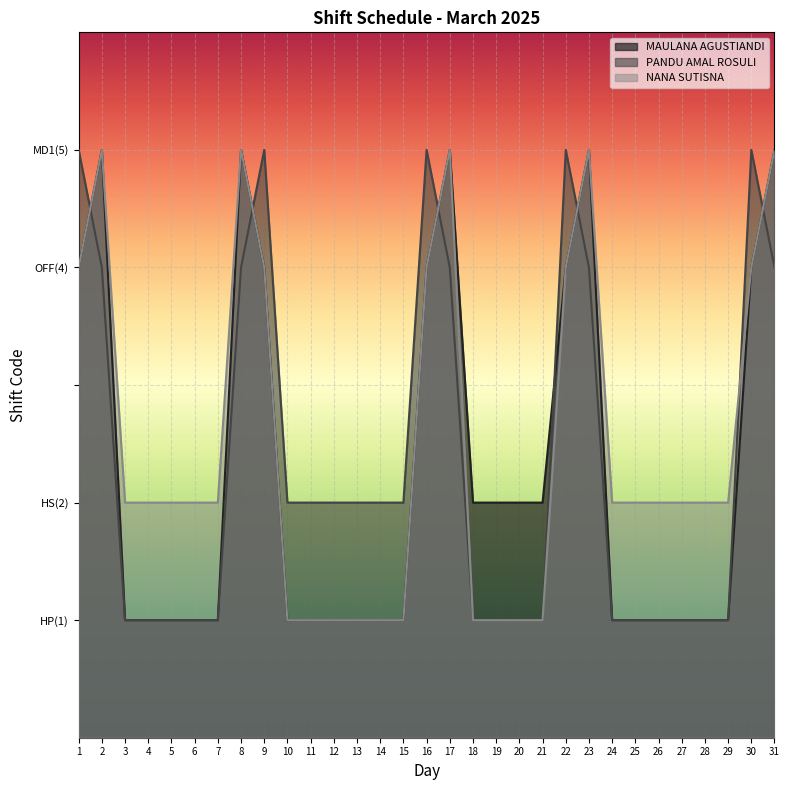

After their last crossing, which series has the higher values: NANA SUTISNA or PANDU AMAL ROSULI?

NANA SUTISNA